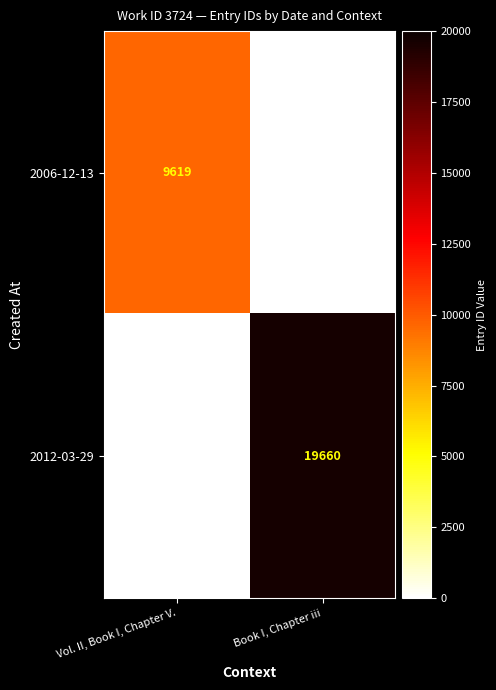

Is the value of 2012-03-29 at Book I, Chapter iii greater than the value of 2006-12-13 at Vol. II, Book I, Chapter V.?

Yes